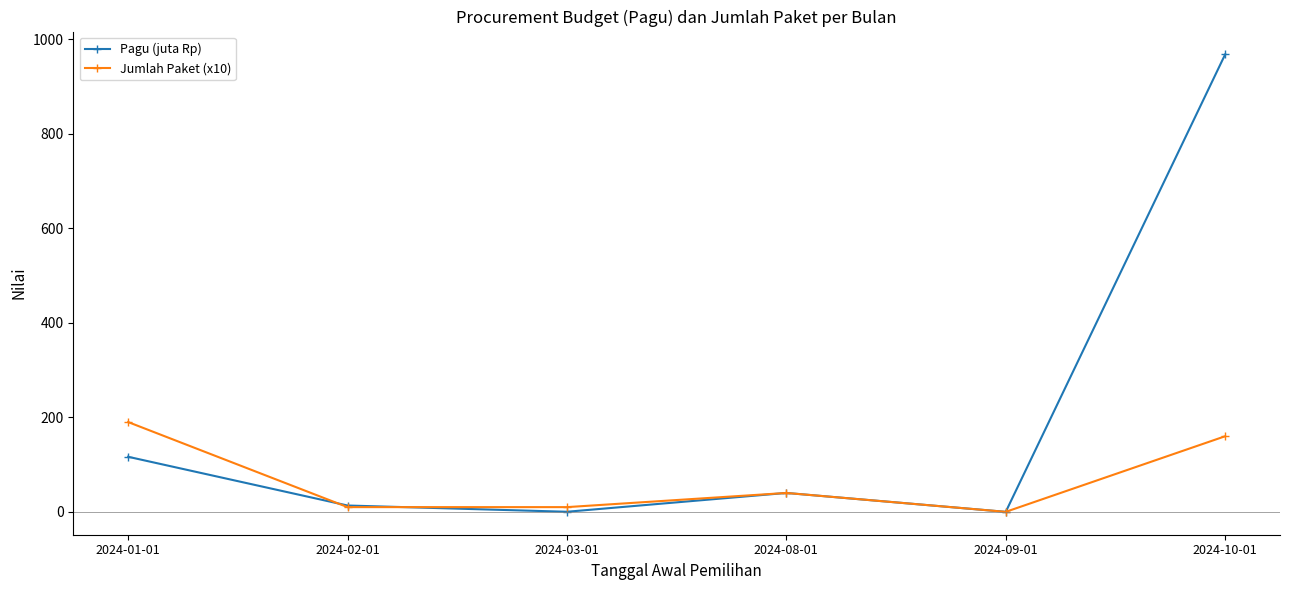

Is the value of Pagu (juta Rp) at 2024-08-01 greater than the value of Jumlah Paket (x10) at 2024-09-01?

Yes